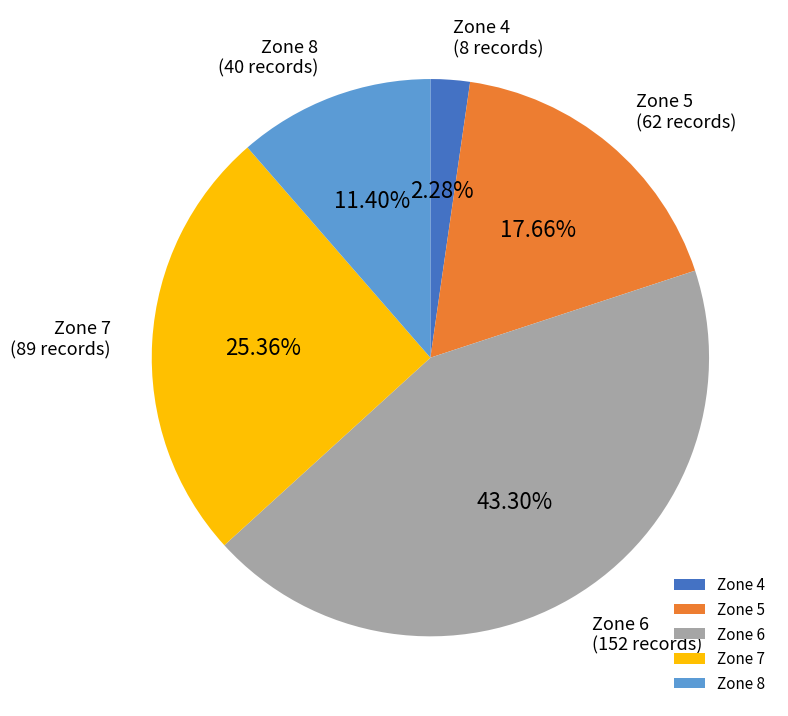

Which category has the biggest portion of the pie?

Zone 6